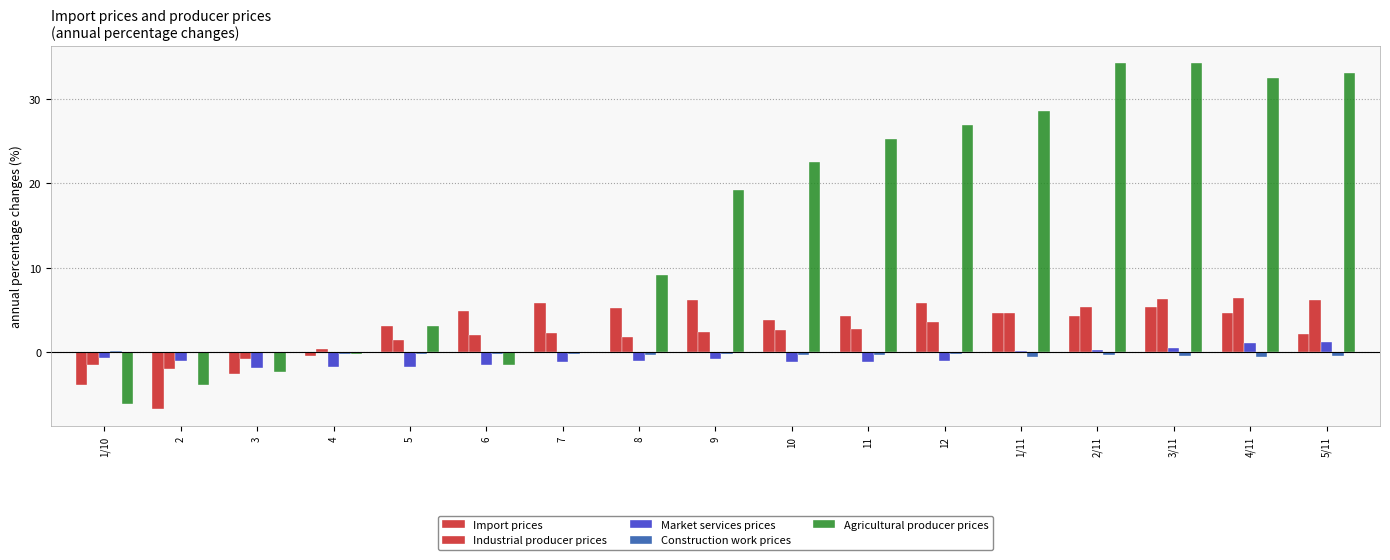

Where is Agricultural producer prices nearest to the value 14?

8